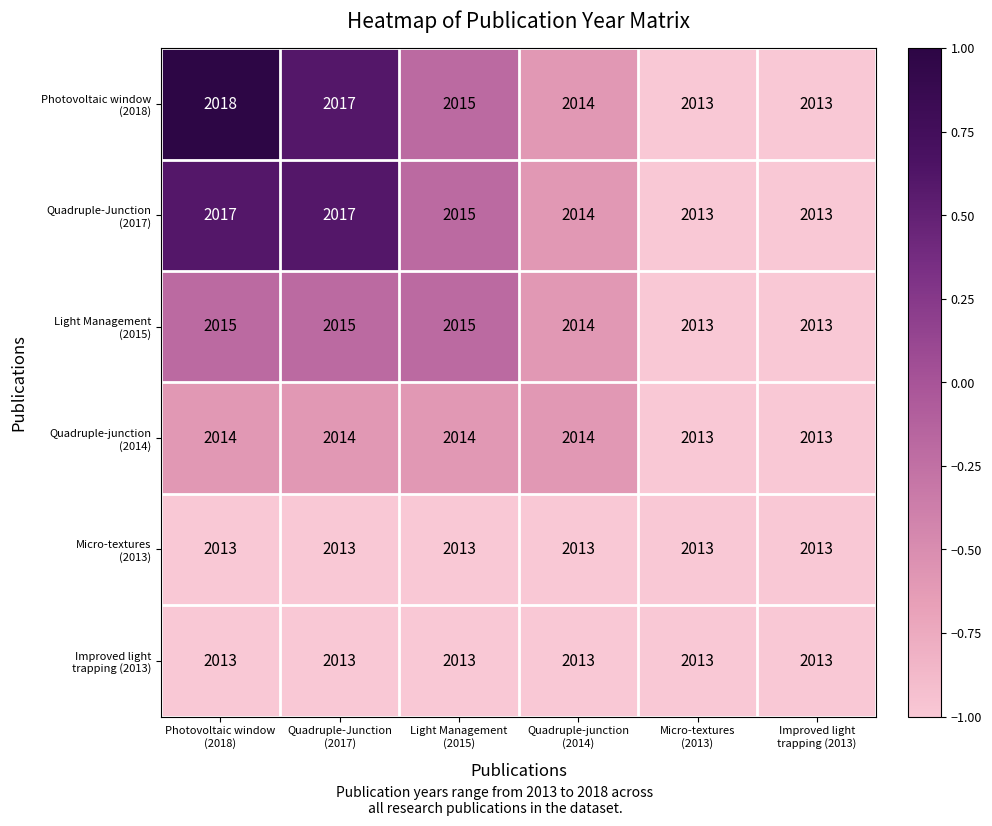

What is the greatest value displayed?

2018